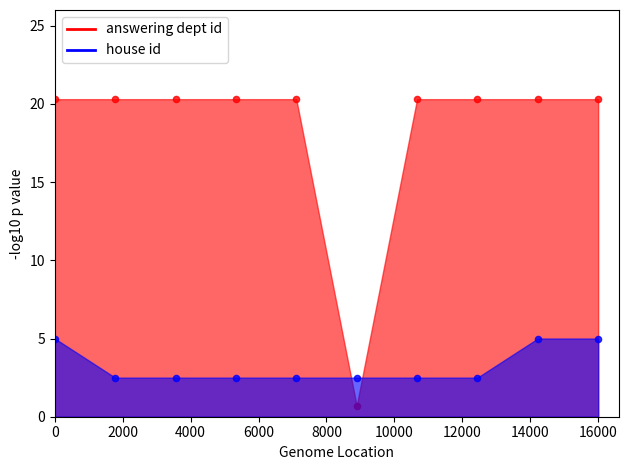

What are all the series names shown in the legend?

answering dept id, house id